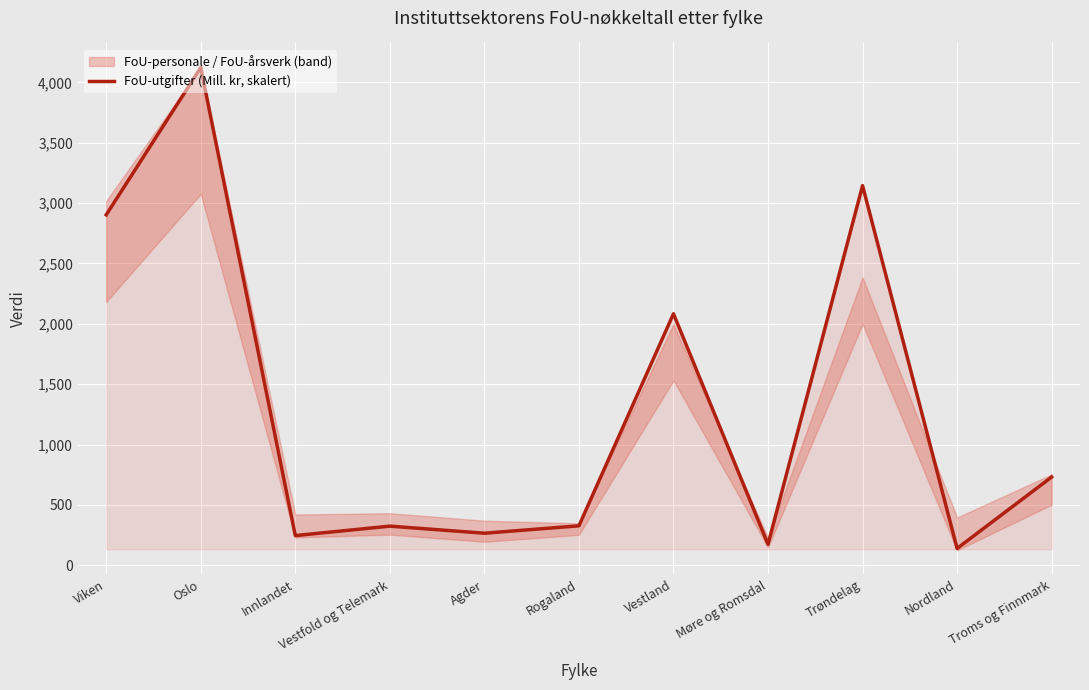

Which label corresponds to the largest value in the chart?

Oslo